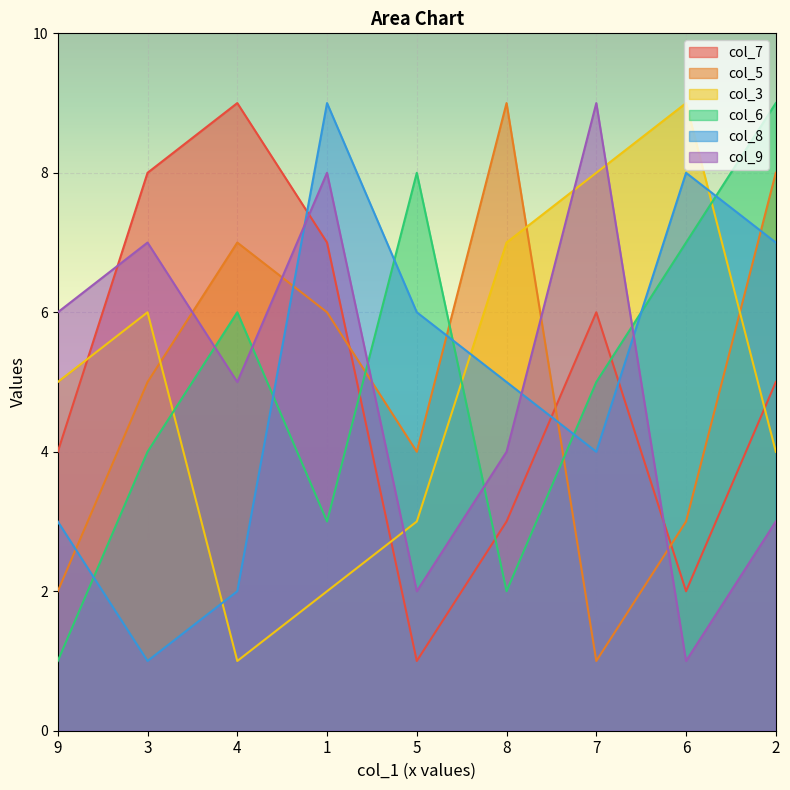

Which category has the lowest value in the col_8 series?

3